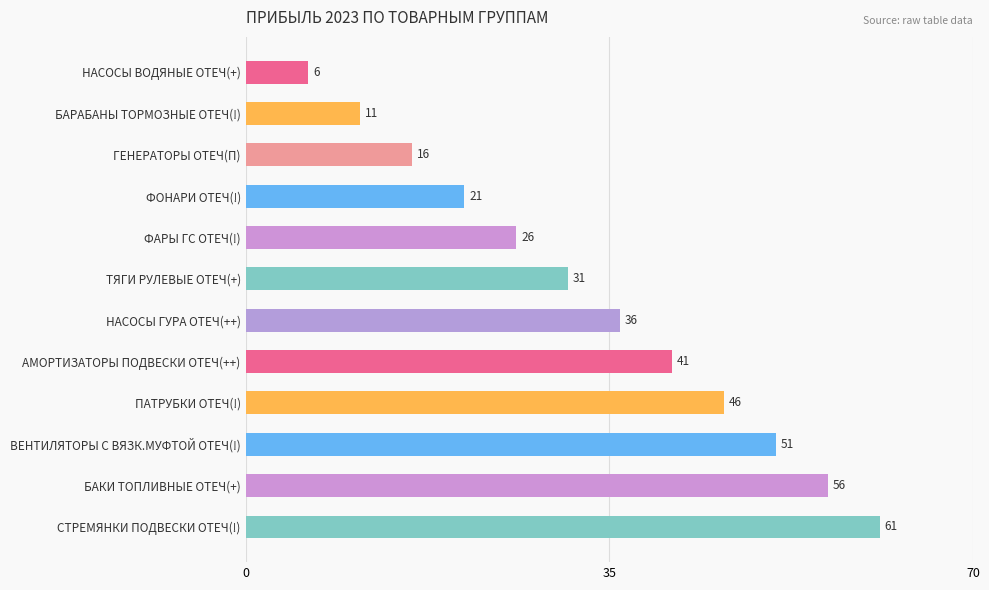

Are the bars horizontal?

Yes